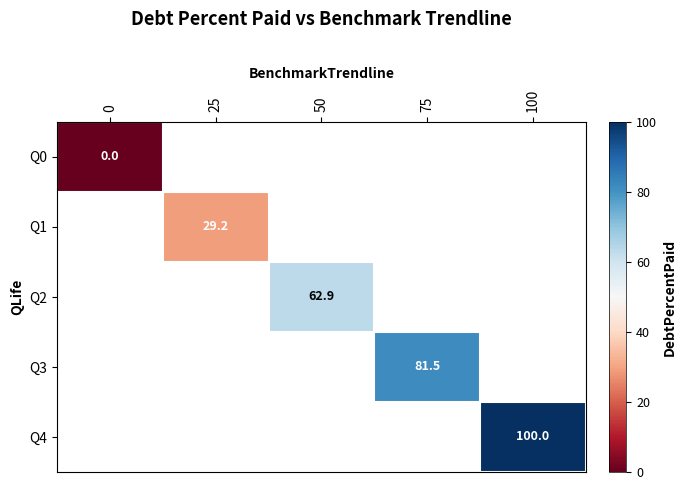

Is the value of Q2 at 0 greater than the value of Q1 at 100?

No